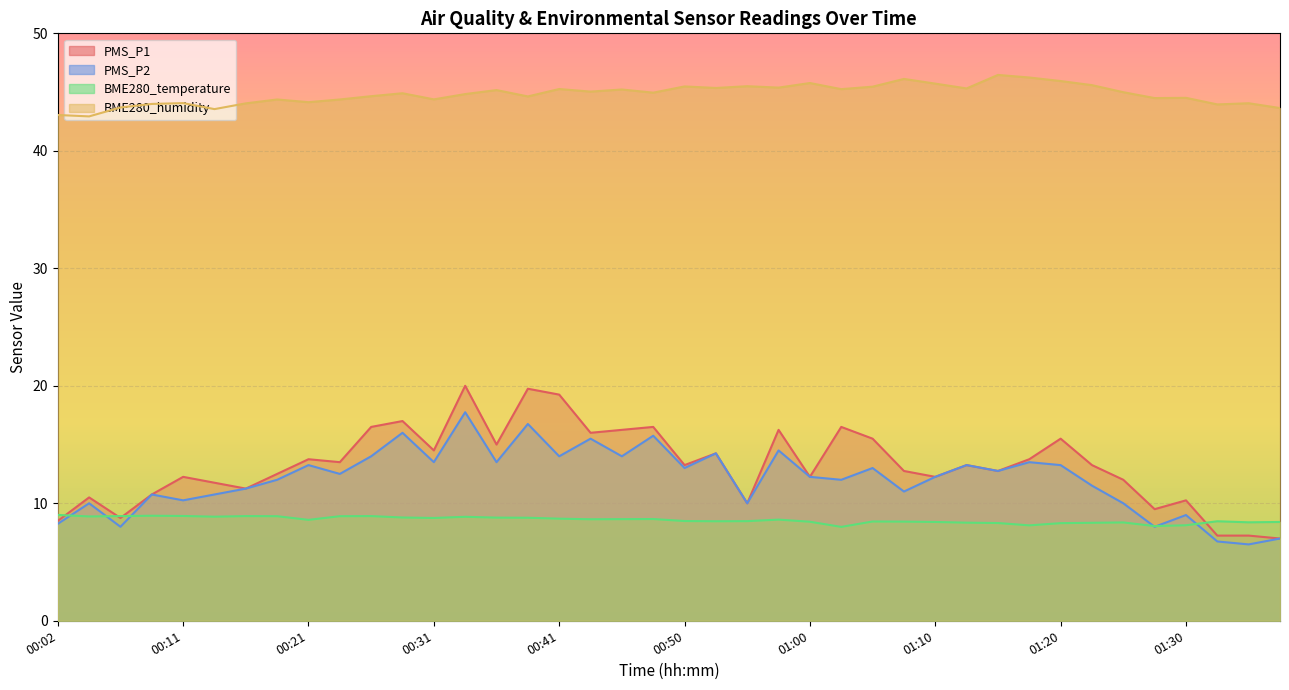

How many interior local valleys does the BME280_temperature series have?

10